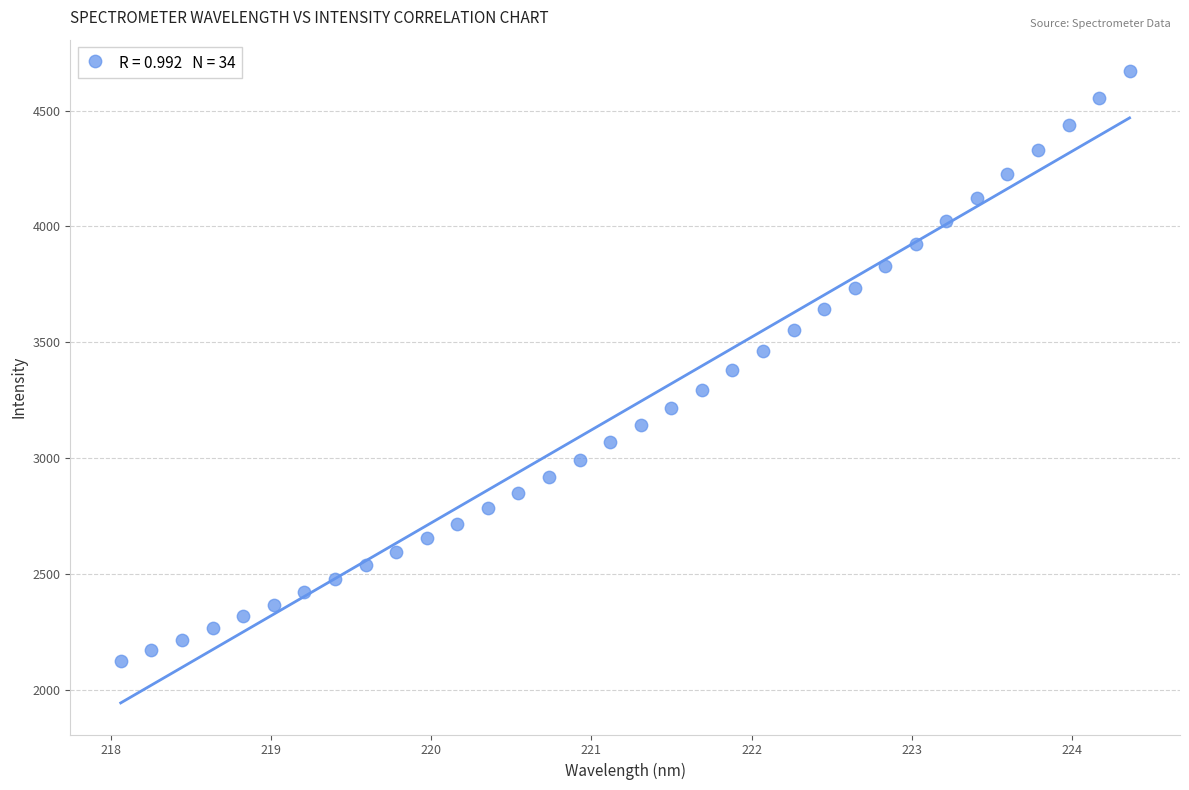

What is the range of X values (max minus min)?

6.3